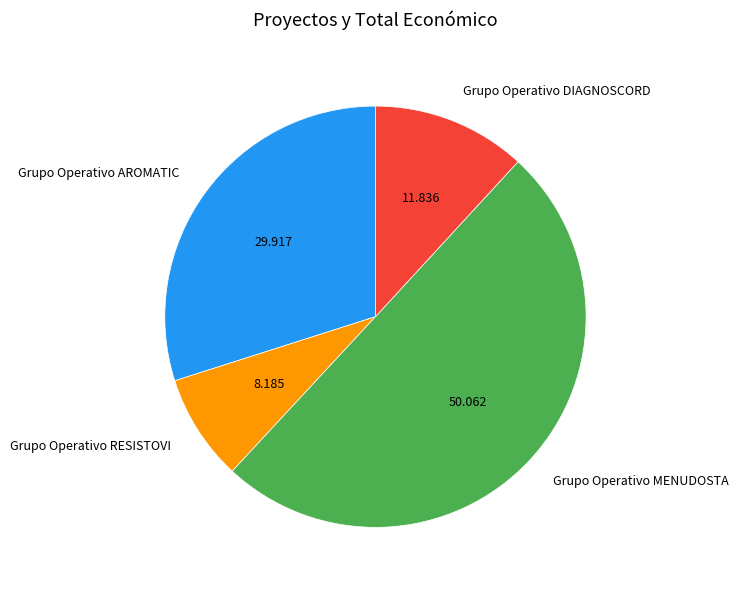

Which slice represents more than half of the pie?

Grupo Operativo MENUDOSTA